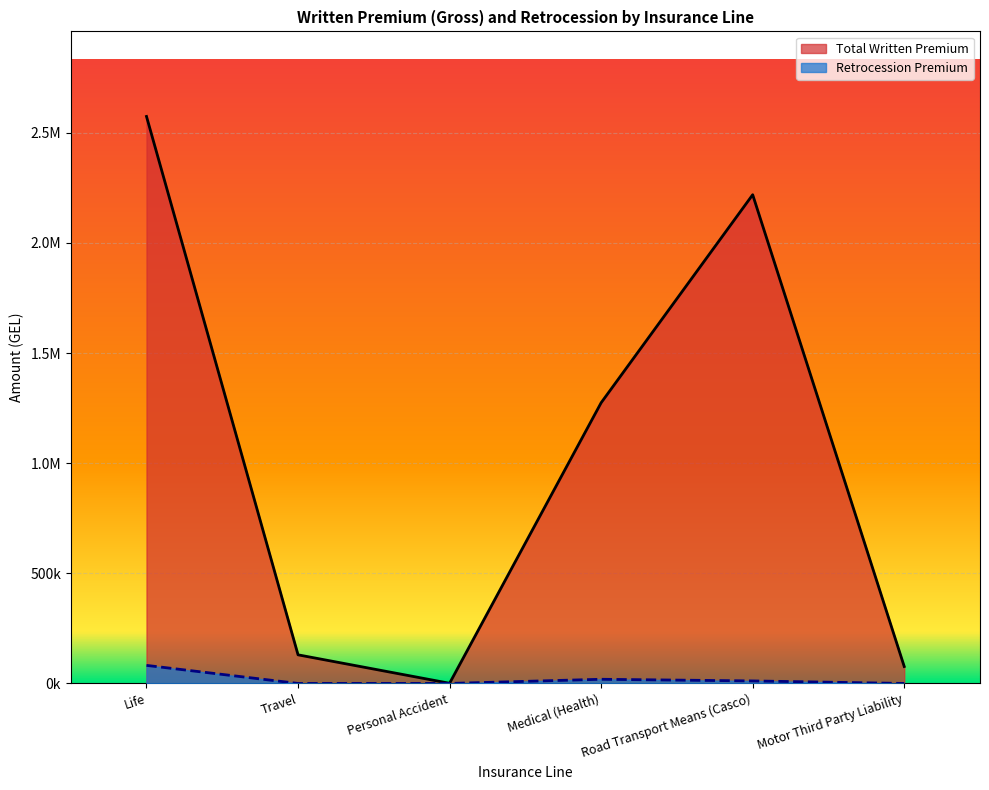

True or false: Total Written Premium has more than 0 points higher than both neighbors.

True